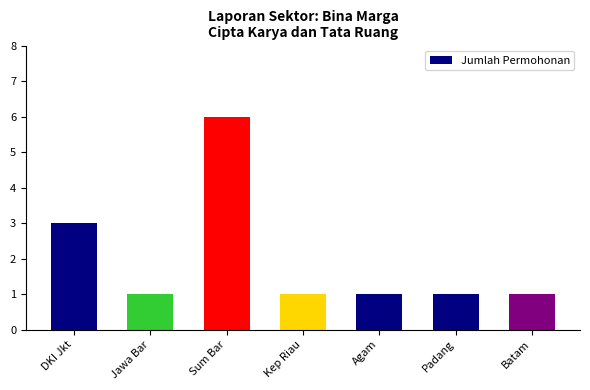

What is the value of the 6th bar from the left?

1